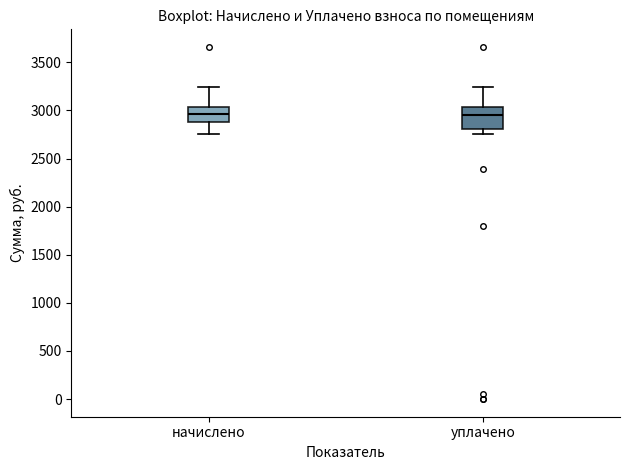

Where does the lower whisker of the box for уплачено end on the y-axis? The values are not printed on the chart, so give them approximately, as read against the axis.

2750